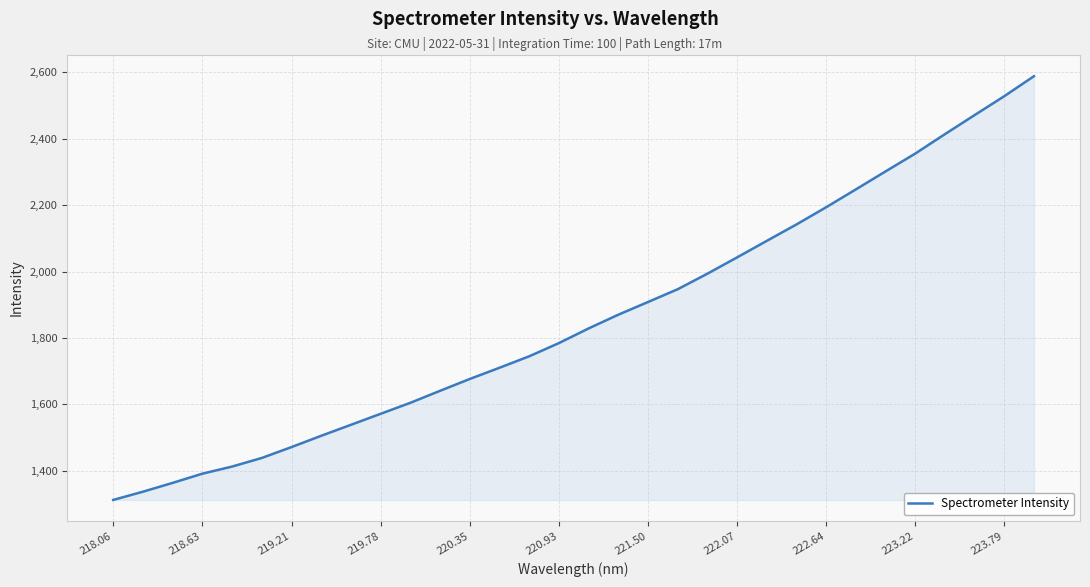

Reading right to left, what are all the values shown in this chart?

2588.5	2528.3	2471.4	2414.1	2355.6	2301.9	2247.8	2194.1	2142.2	2092.8	2043.1	1994.0	1947.1	1908.6	1870.4	1829.1	1784.9	1745.1	1710.6	1676.9	1641.2	1605.1	1572.0	1538.8	1505.7	1471.7	1438.9	1413.0	1391.5	1363.8	1337.2	1312.4